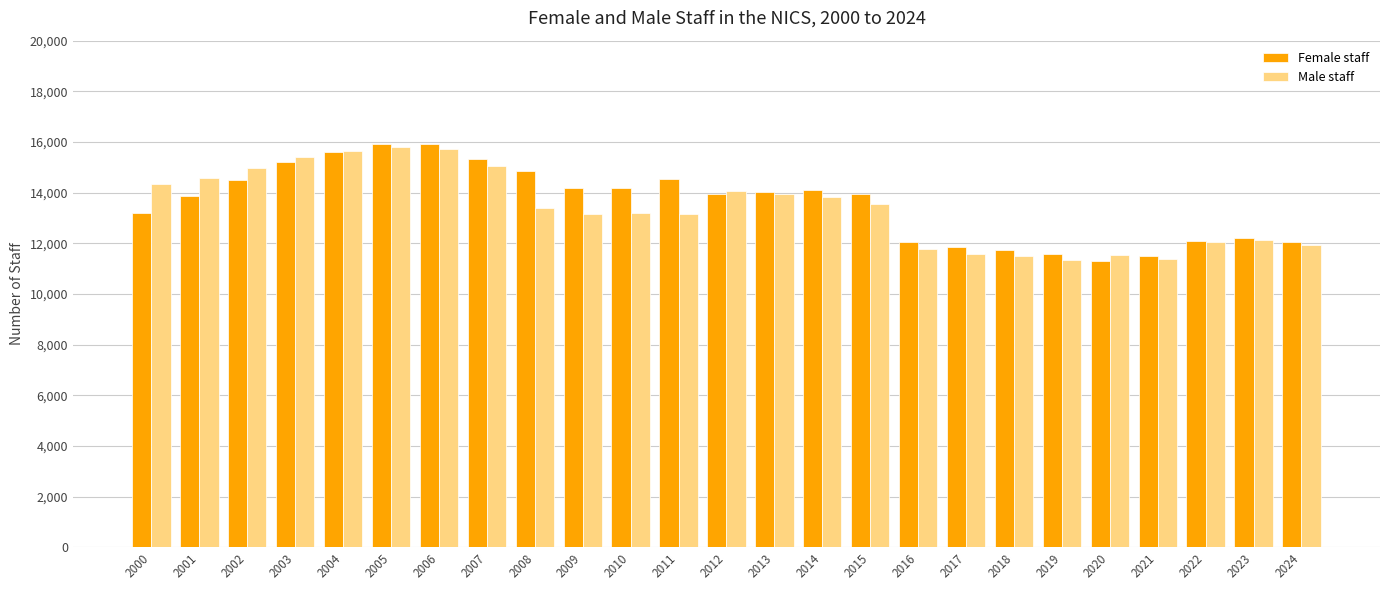

The Male staff series shows 19187 at 2012. True or false?

False